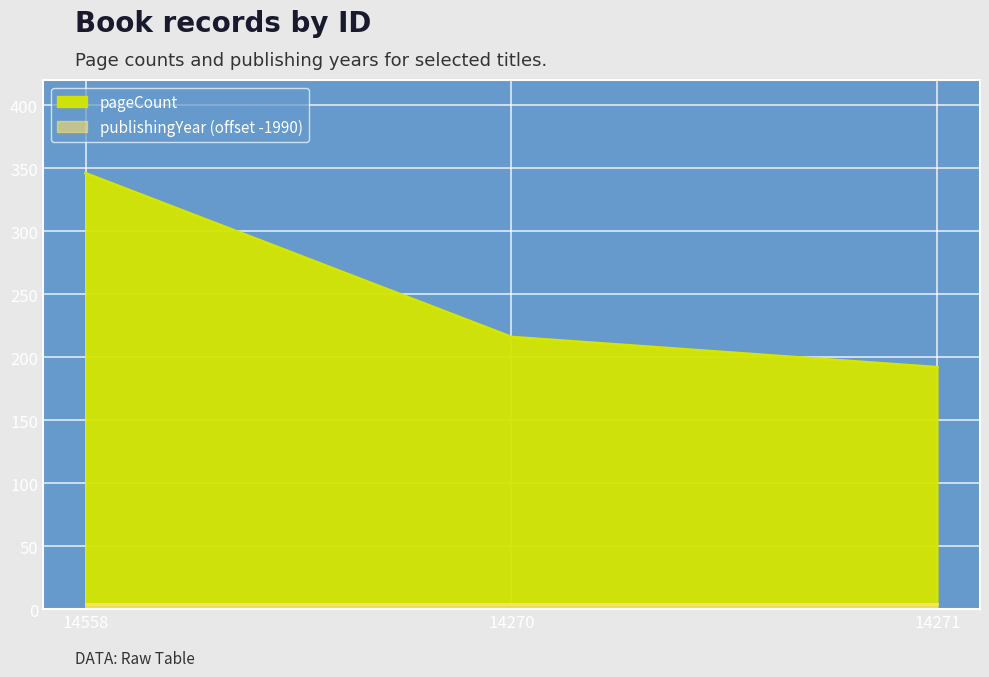

Reading left to right, what are all the values shown in this chart?

346	216	192